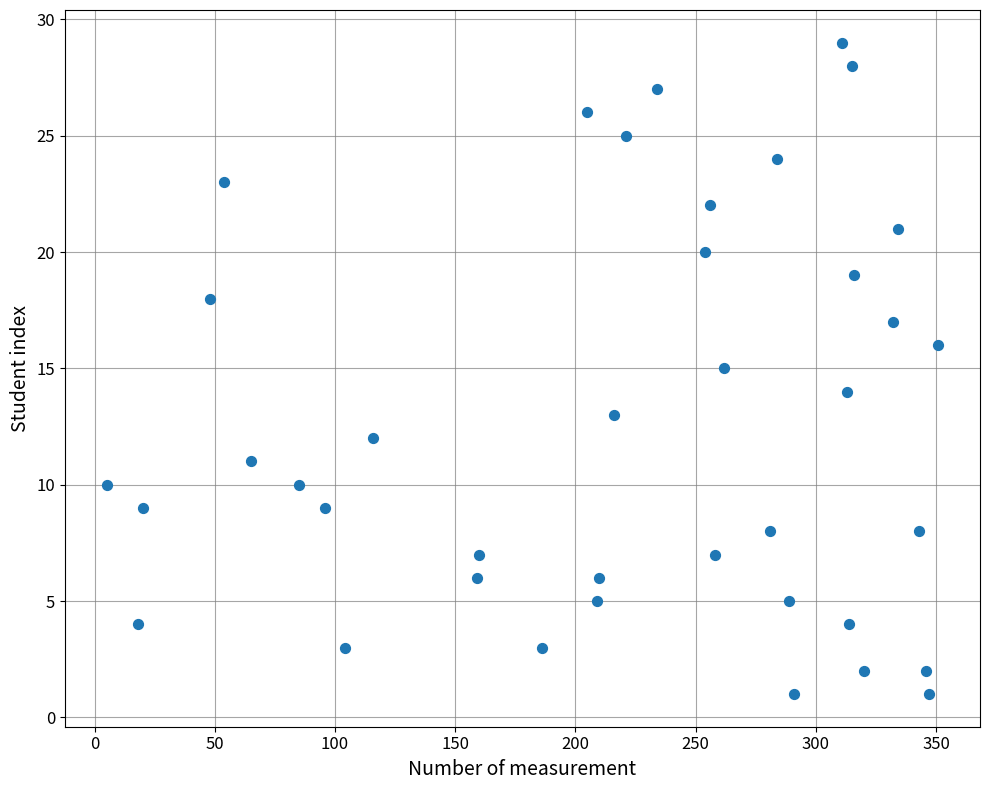

What is the range of X values (max minus min)?

346